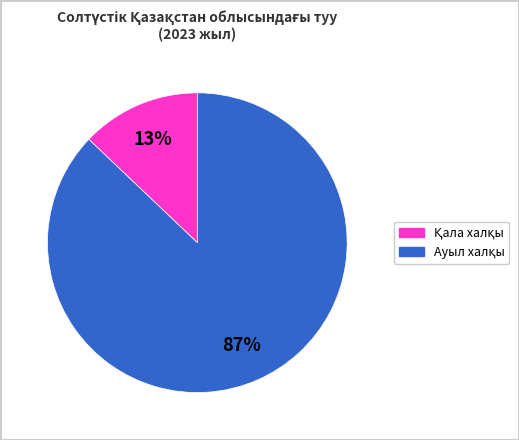

To the nearest percent, what is the difference between the largest and smallest slice percentages?

74%